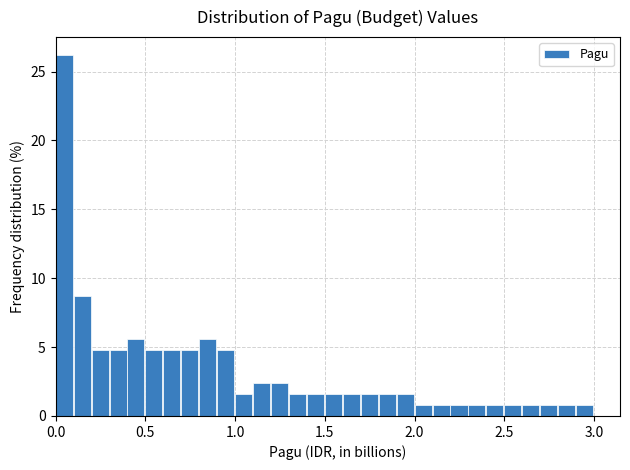

Read against the x-axis, roughly where is the centre of the tallest bar?

0.05